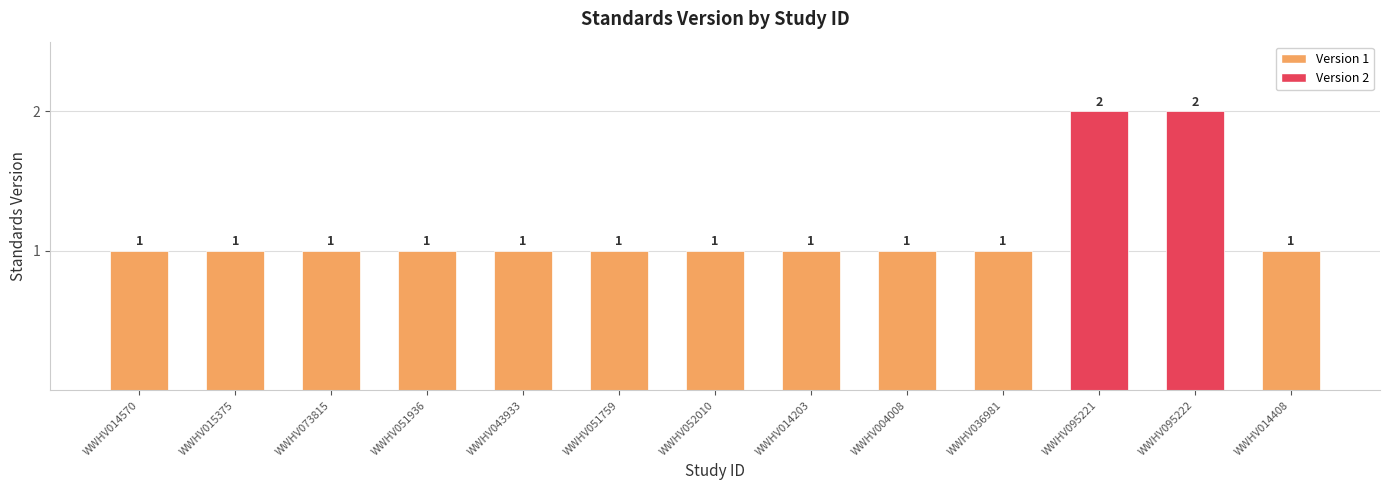

The chart shows a value of 1 at WWHV051936. True or false?

True